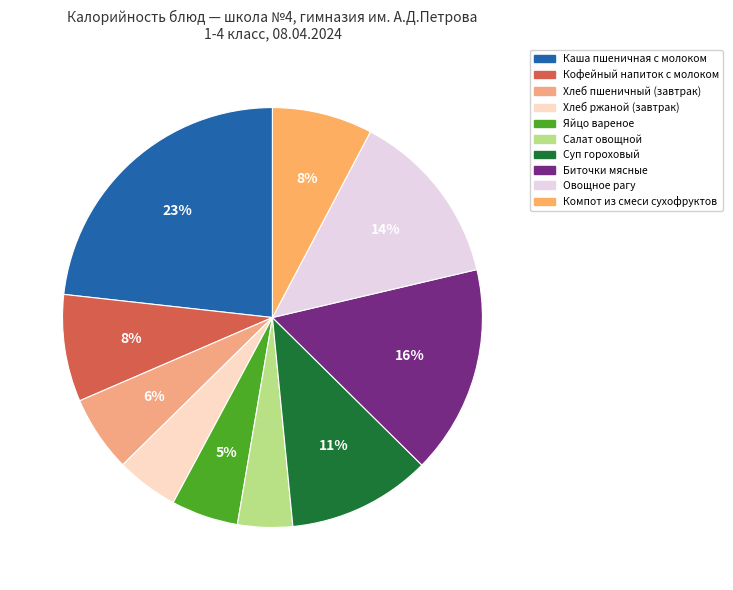

Which has a higher value, Суп гороховый or Хлеб пшеничный (завтрак)?

Суп гороховый